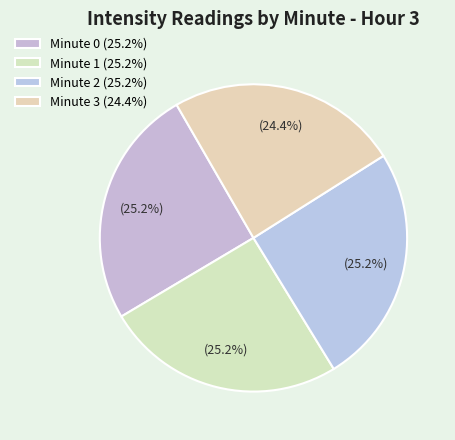

Which slice is the smallest?

Minute 3